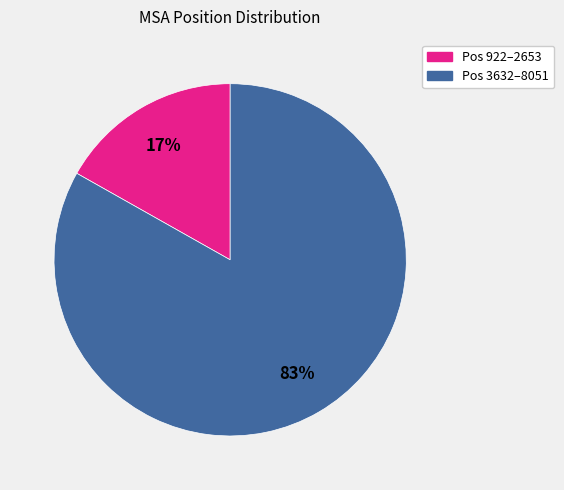

To the nearest percent, what is the average slice percentage?

50%